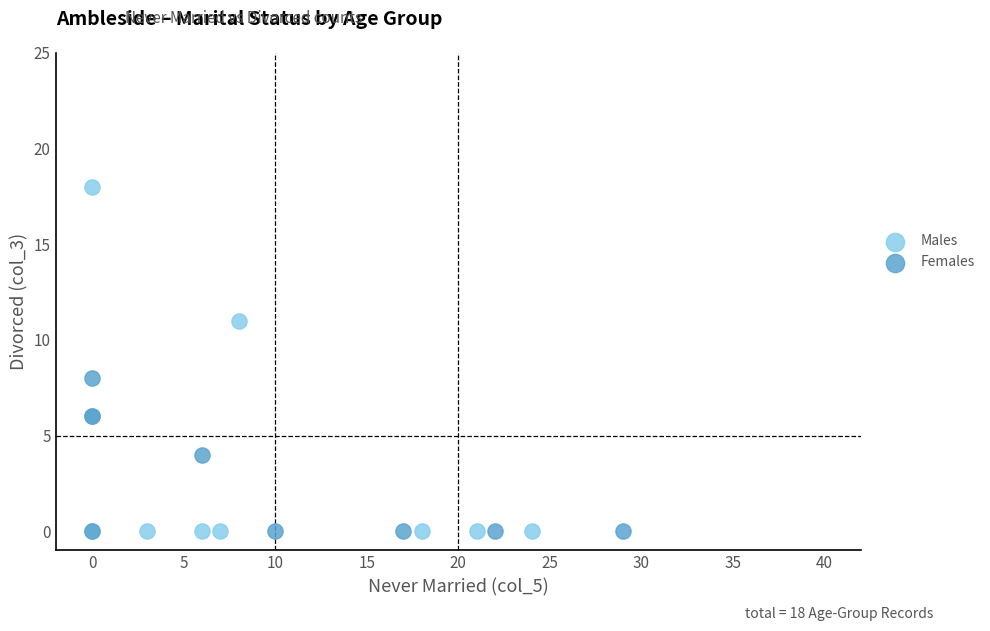

Which series reaches the maximum Y coordinate?

Males